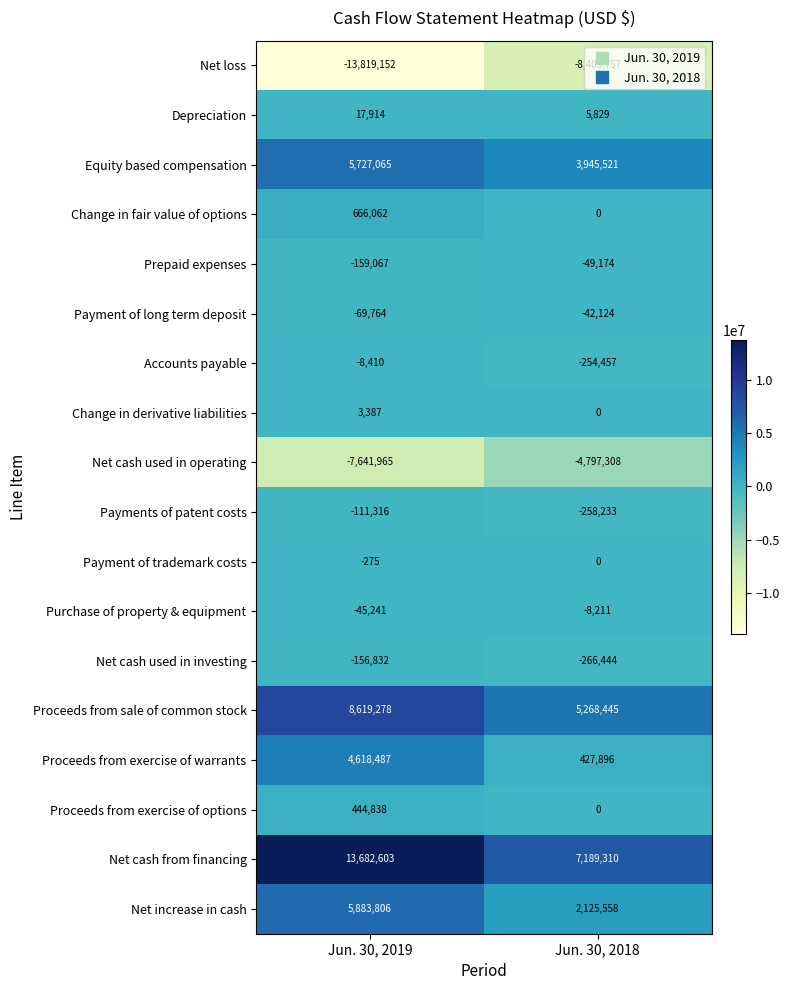

True or false: Net cash used in operating has a value of -6851764 at Jun. 30, 2018.

False